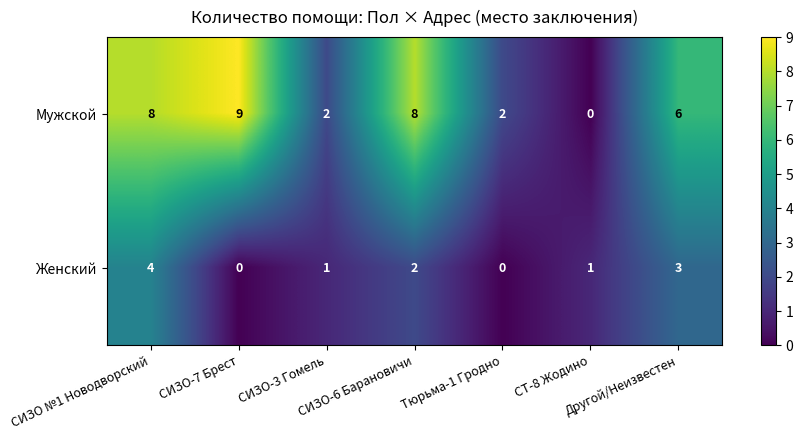

What is the sum of all Женский values?

11